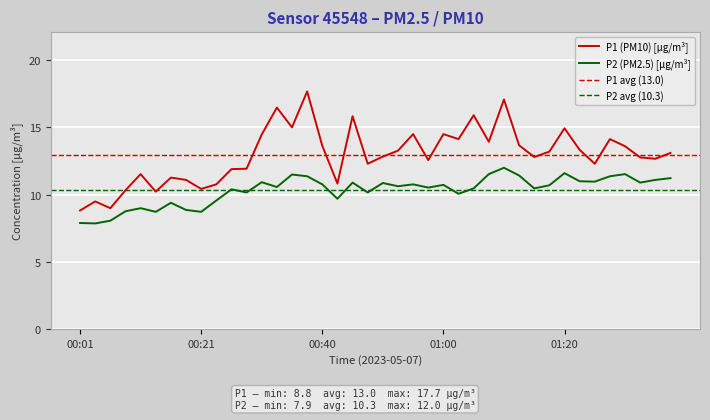

How many values in the P2 series exceed 10?

29